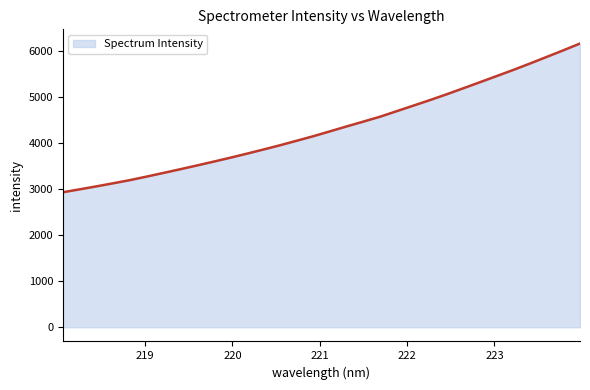

What is the maximum value shown in the chart?

6165.5